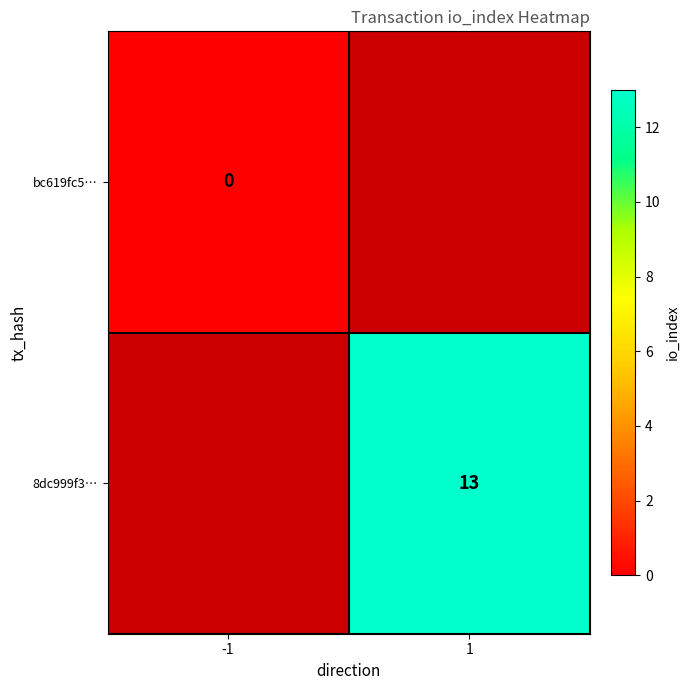

At how many categories does at least one series exceed 9?

1